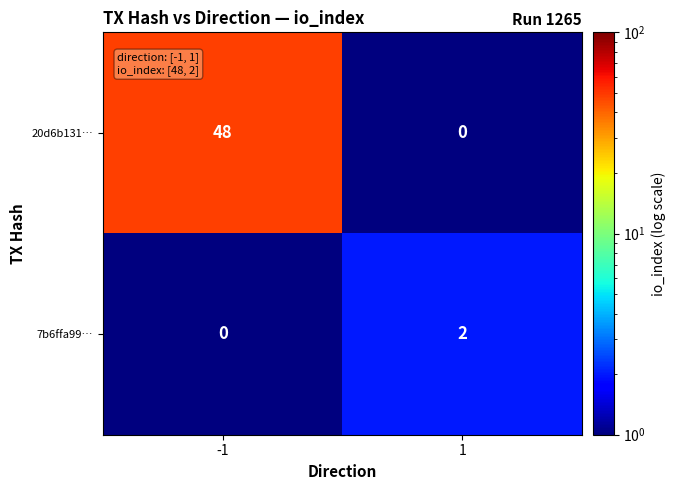

What is the maximum value shown in the chart?

48